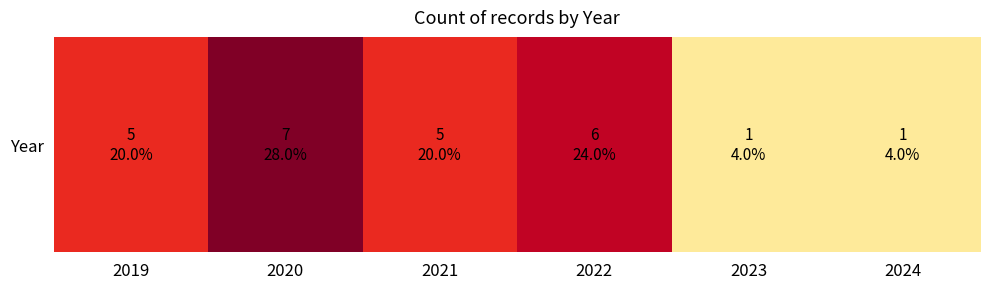

Reading left to right, transcribe all the data shown in this chart.

2019=5	2020=7	2021=5	2022=6	2023=1	2024=1